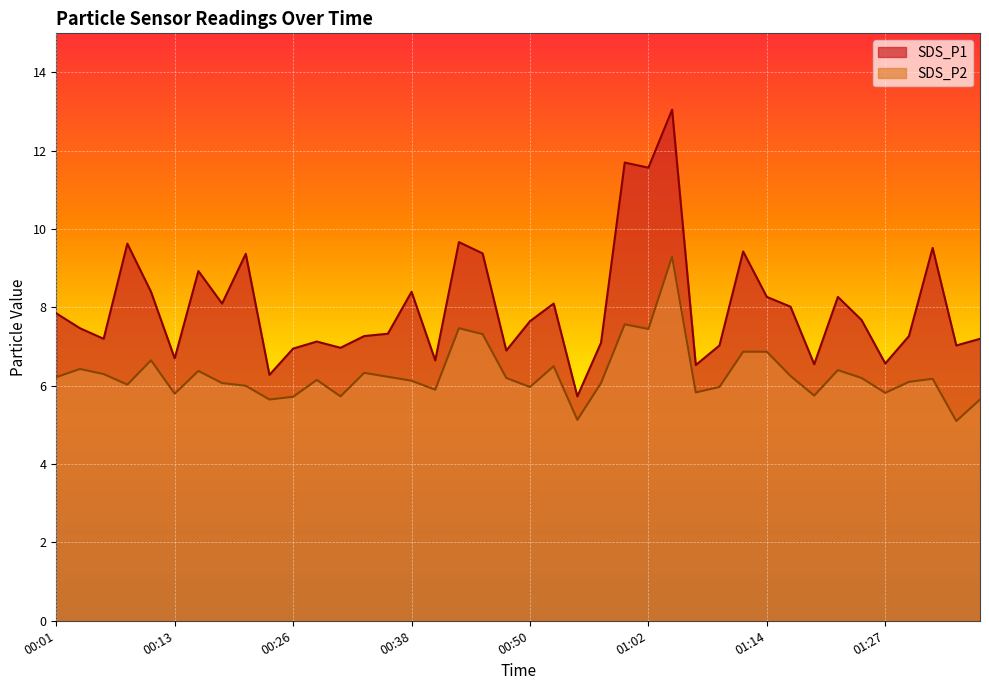

Which series has the largest total across all categories?

SDS_P1